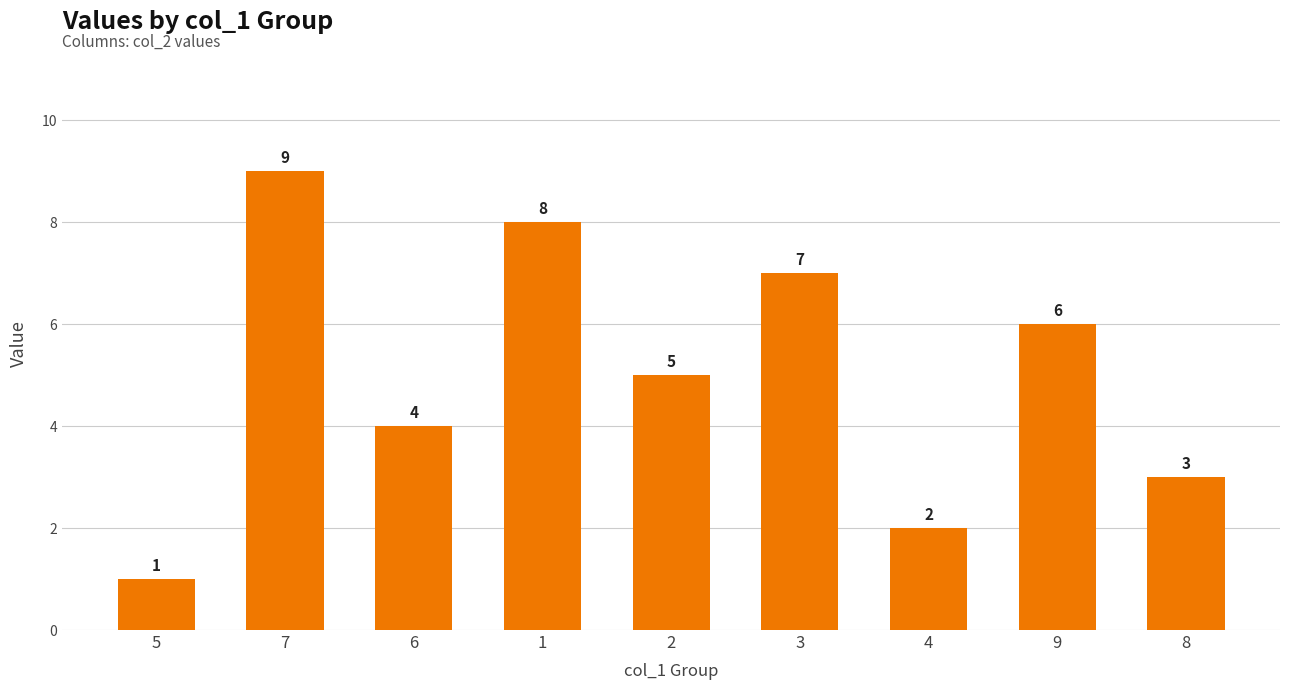

List the labels in order of value, largest first.

7, 1, 3, 9, 2, 6, 8, 4, 5